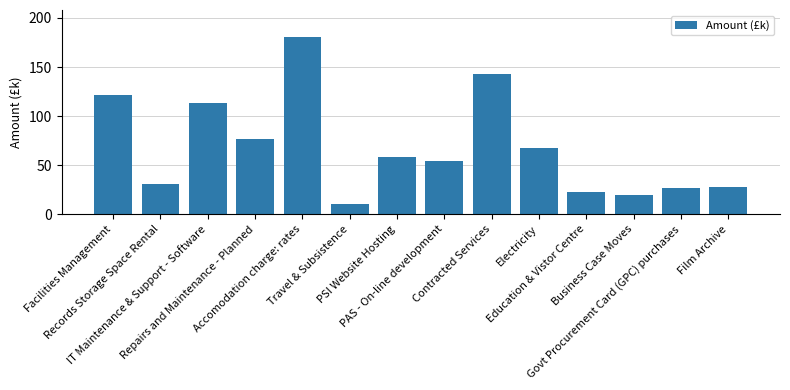

Are the bars horizontal?

No